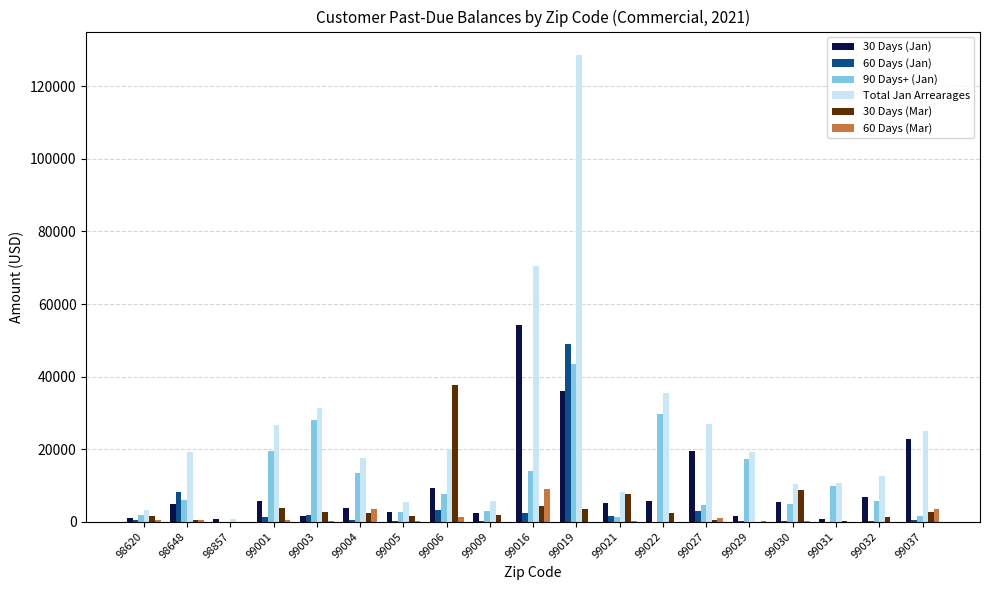

Is it true that 90 Days+ (Jan) equals 13479.6 at 99004?

True